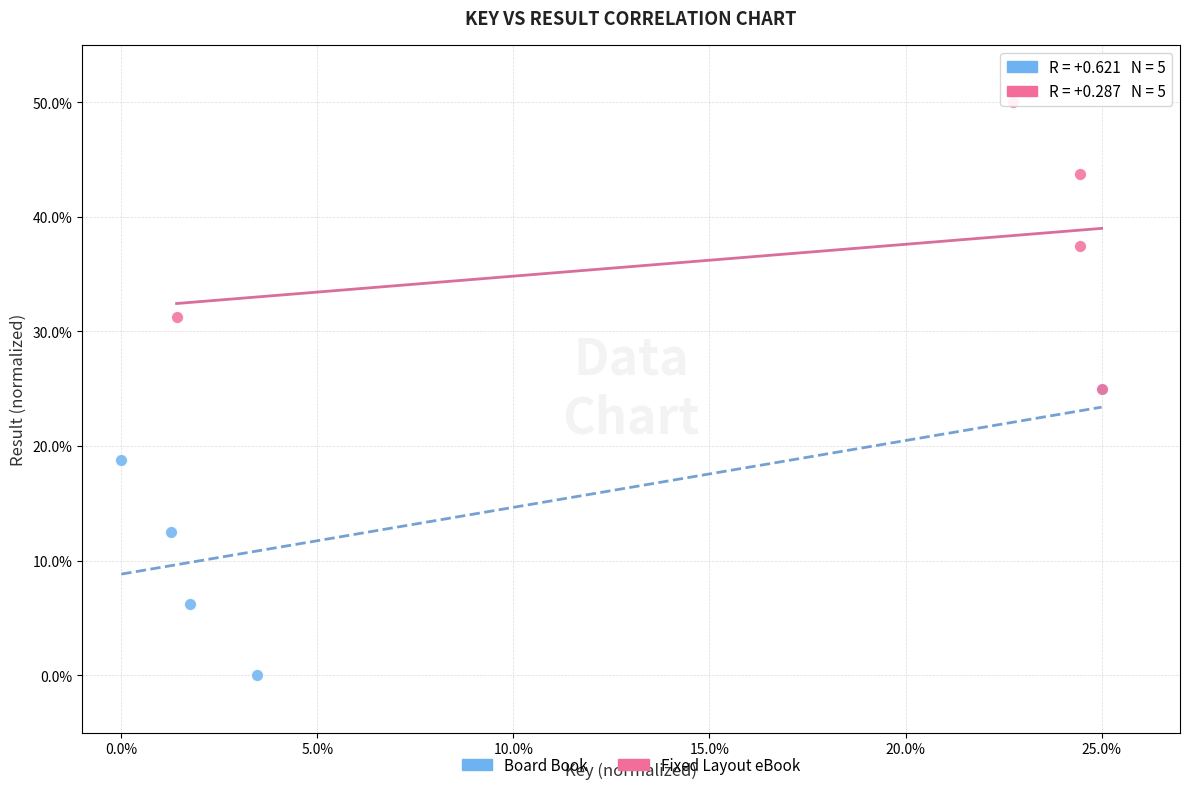

What are all the series names shown in the legend?

Board Book, Fixed Layout eBook